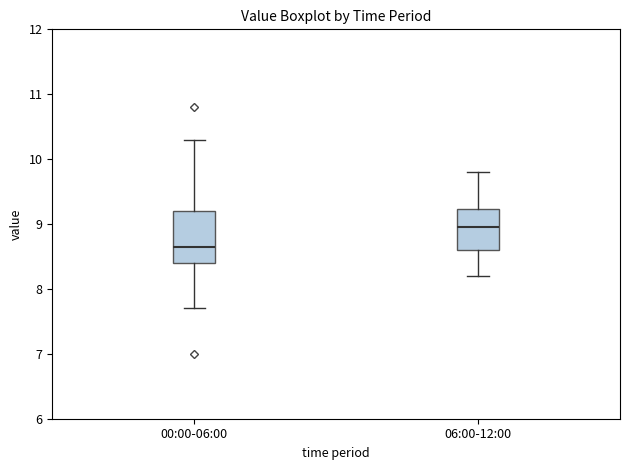

Reading left to right, read every box against the y-axis: the position of its median line, the range the box covers, and the ends of its whiskers. The values are not printed on the chart, so give them approximately, as read against the axis.

00:00-06:00: median 8.7, box 8.4 to 9.2, whiskers 7.7 to 10.3
06:00-12:00: median 9.0, box 8.6 to 9.2, whiskers 8.2 to 9.8